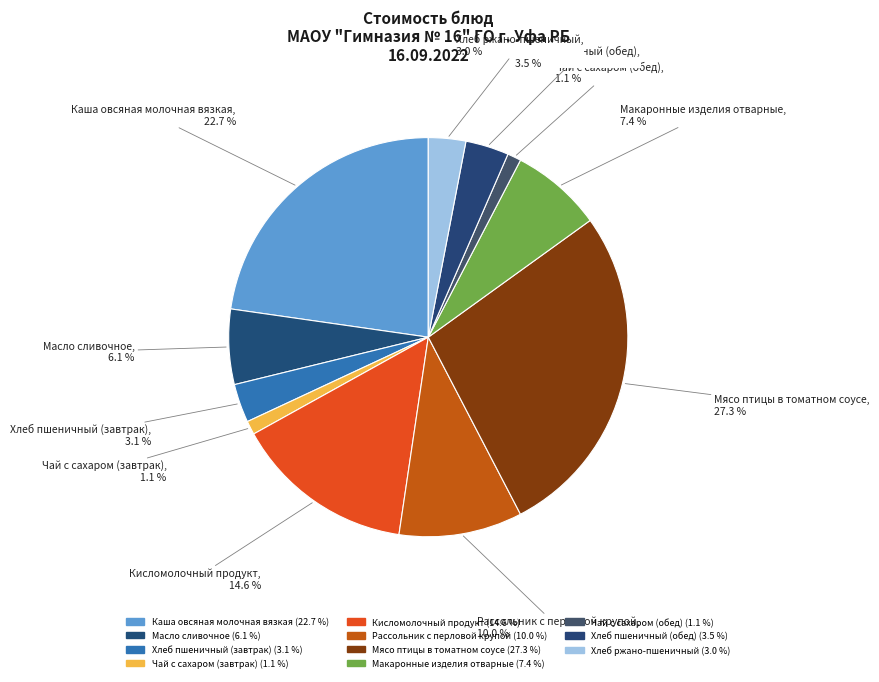

How many segments does this pie chart have?

11